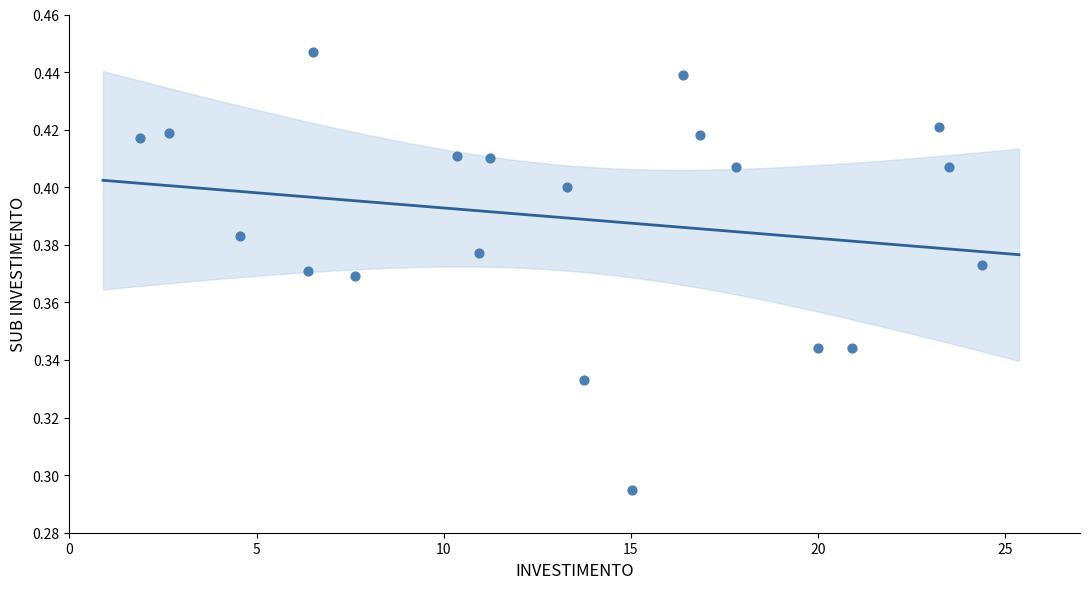

What is the range of X values (max minus min)?

22.5